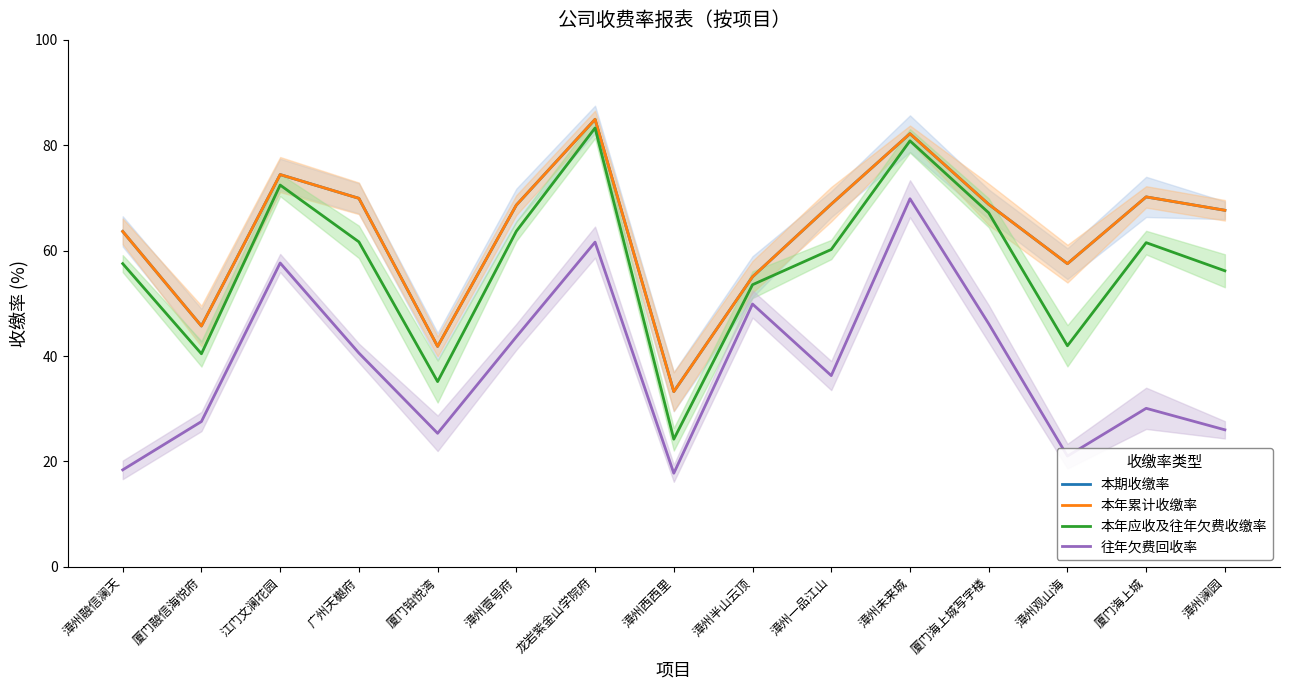

True or false: 往年欠费回收率 and 本年累计收缴率 cross at least once.

False